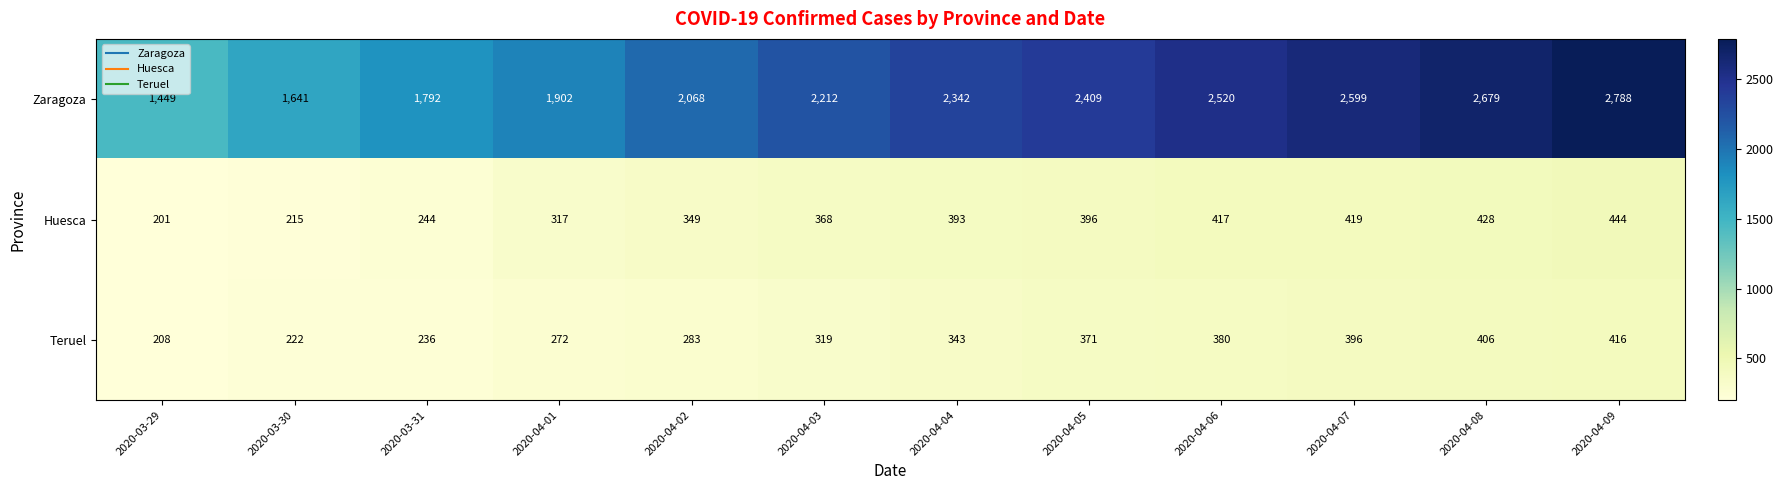

What is the total value across all series at 2020-04-03?

2899